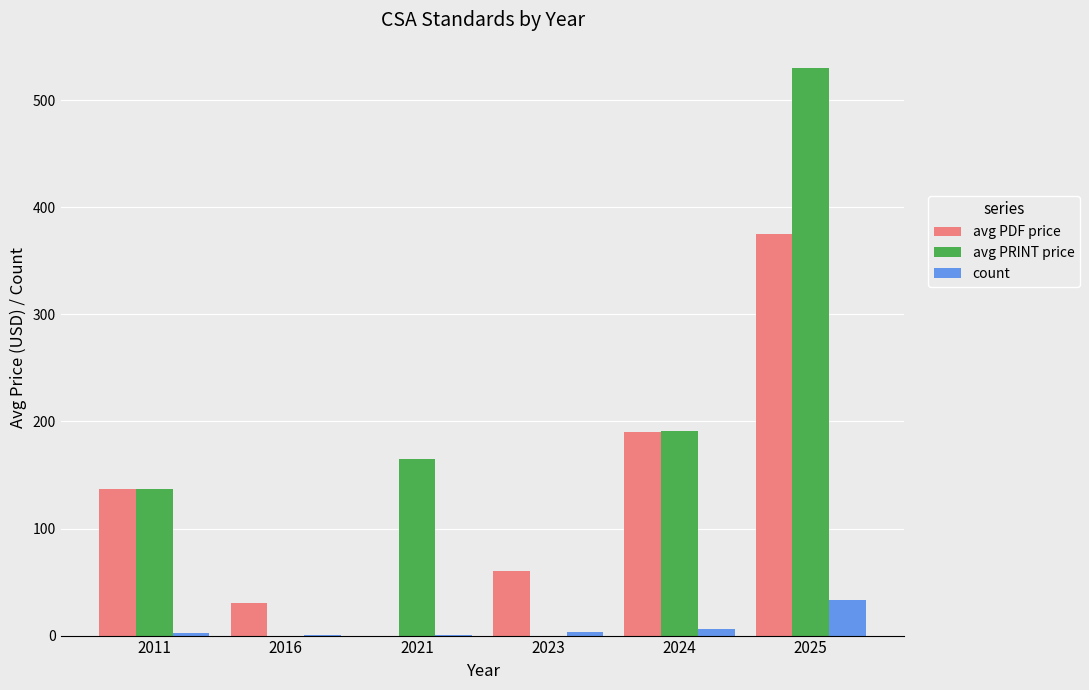

What value does the avg PRINT price series have at 2025?

530.0